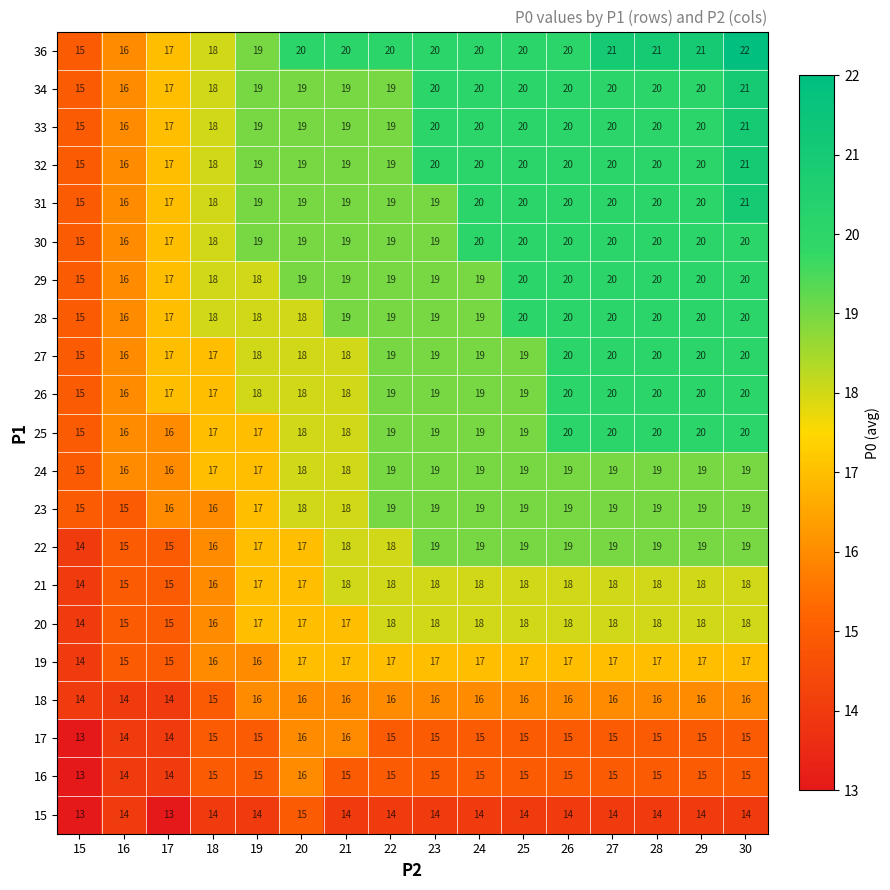

Which series has the widest spread of values?

36